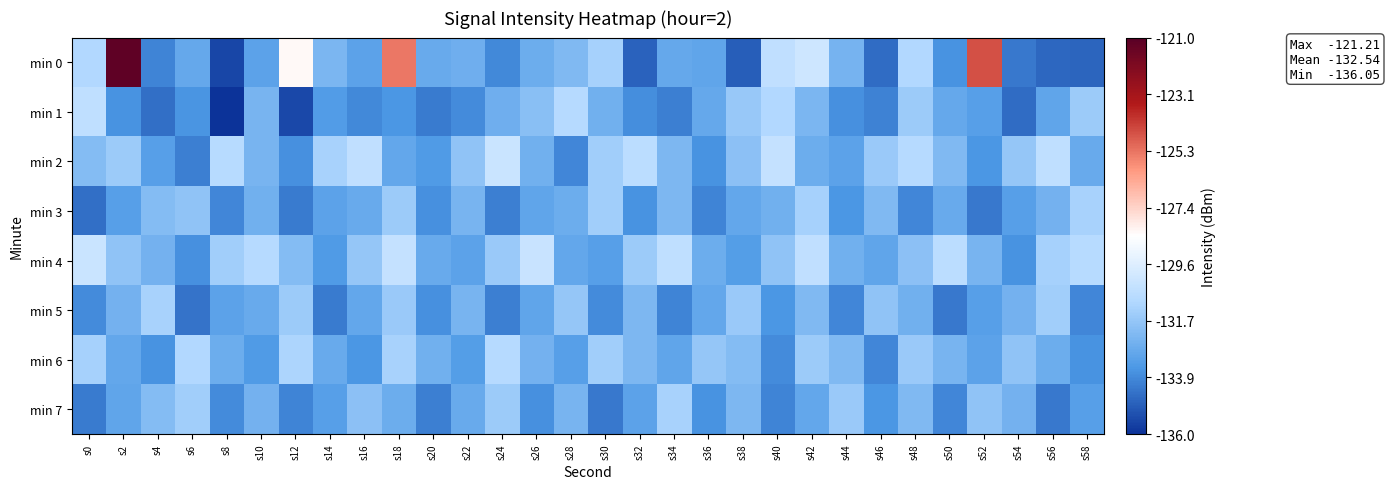

At how many categories does at least one series exceed -127?

3